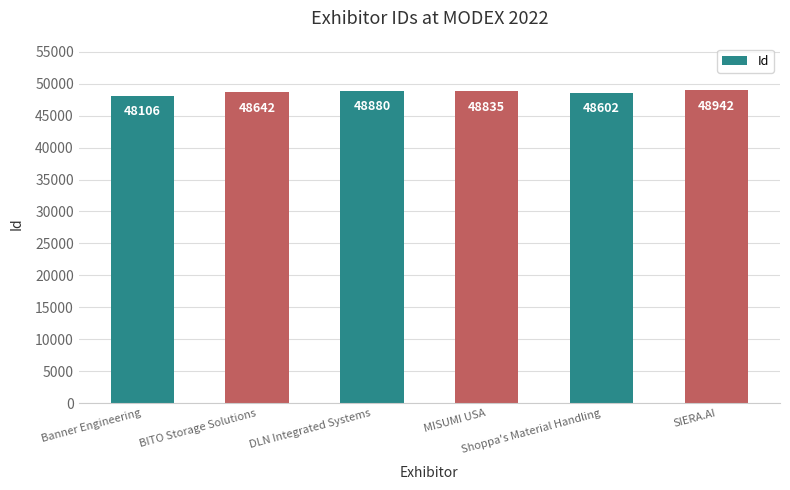

What is the difference between the values at DLN Integrated Systems and SIERA.AI?

62